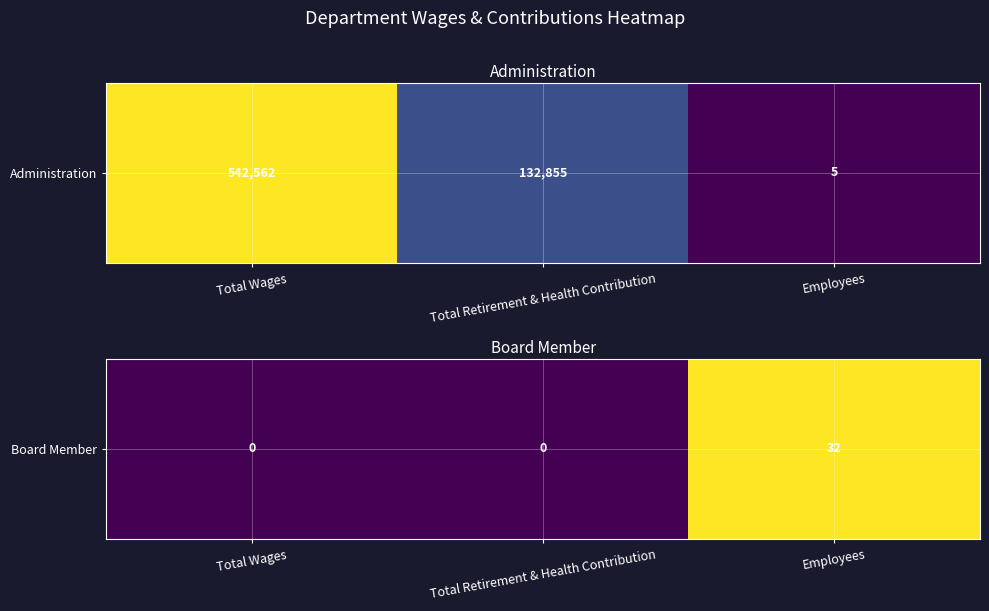

What is the greatest value displayed?

32